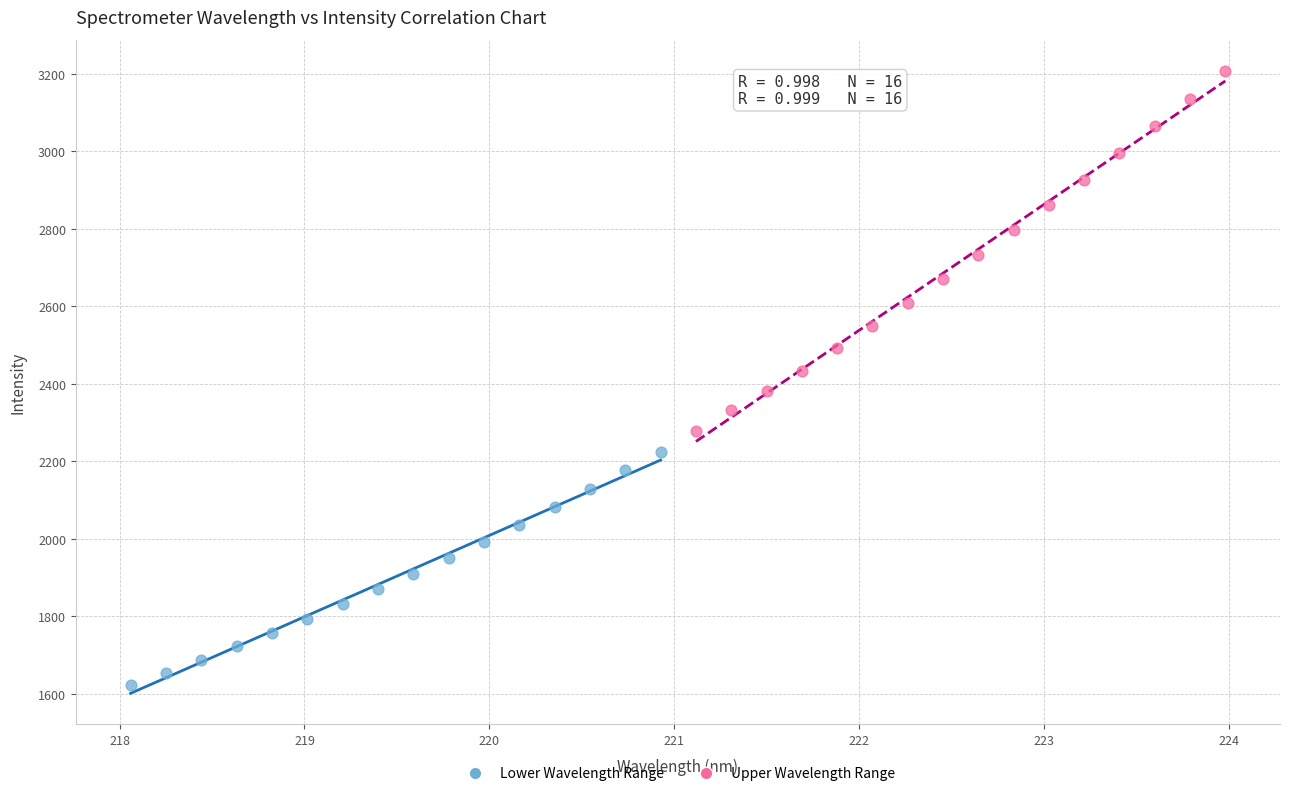

Which series reaches the minimum Y coordinate?

Lower Wavelength Range